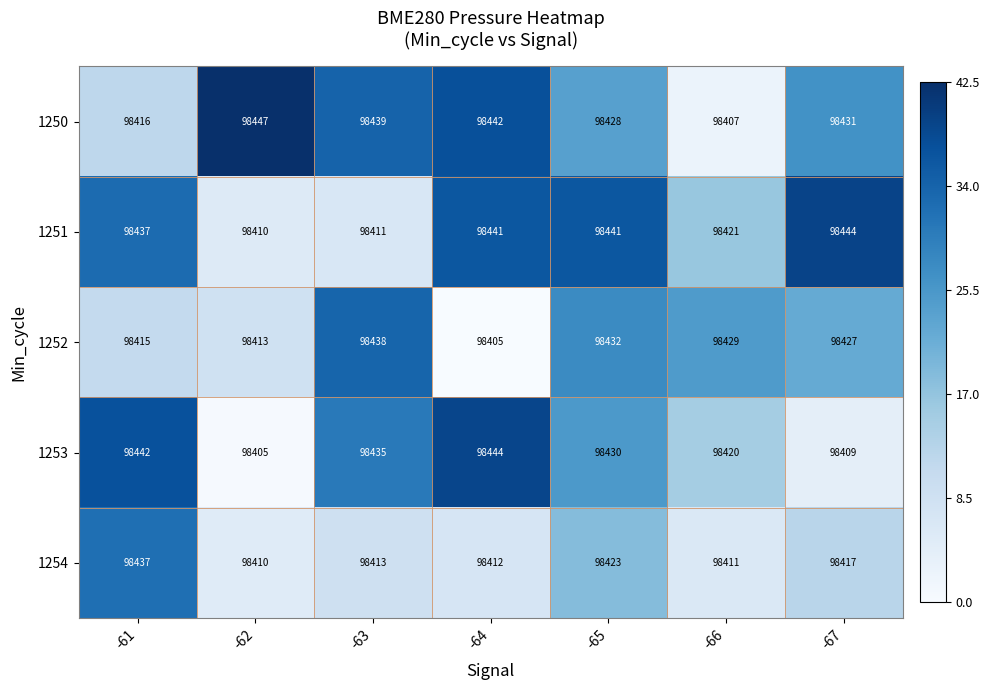

What is the difference between the maximum and minimum values in the 1250 series?

40